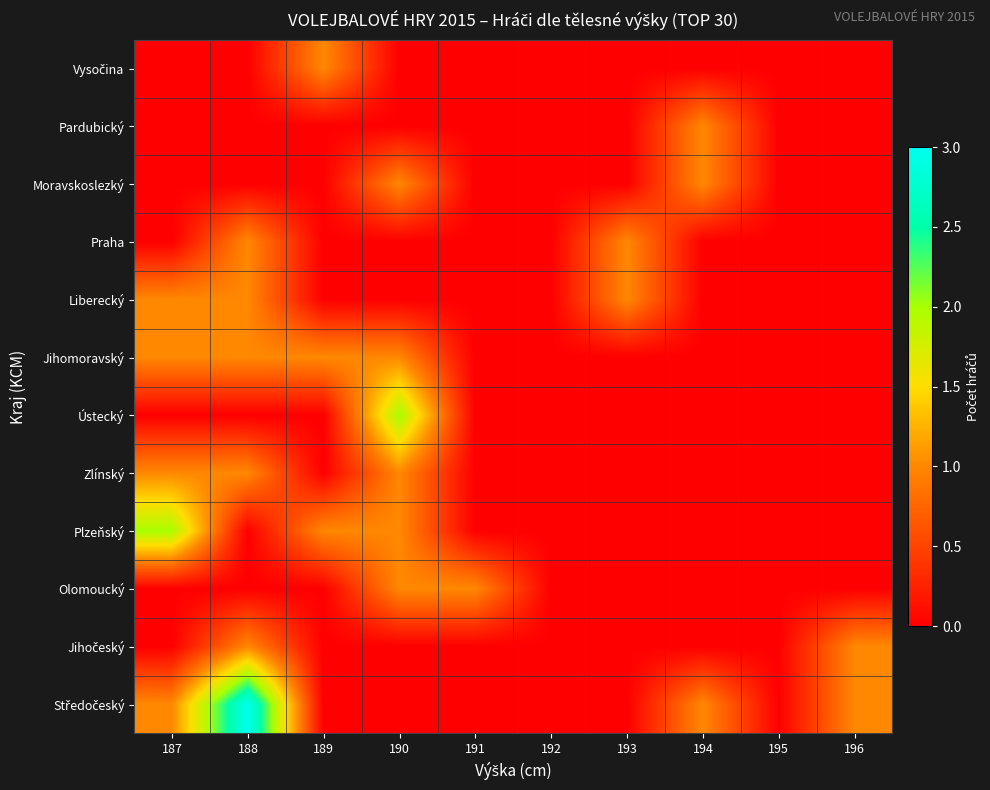

At how many categories does at least one series exceed 2?

1